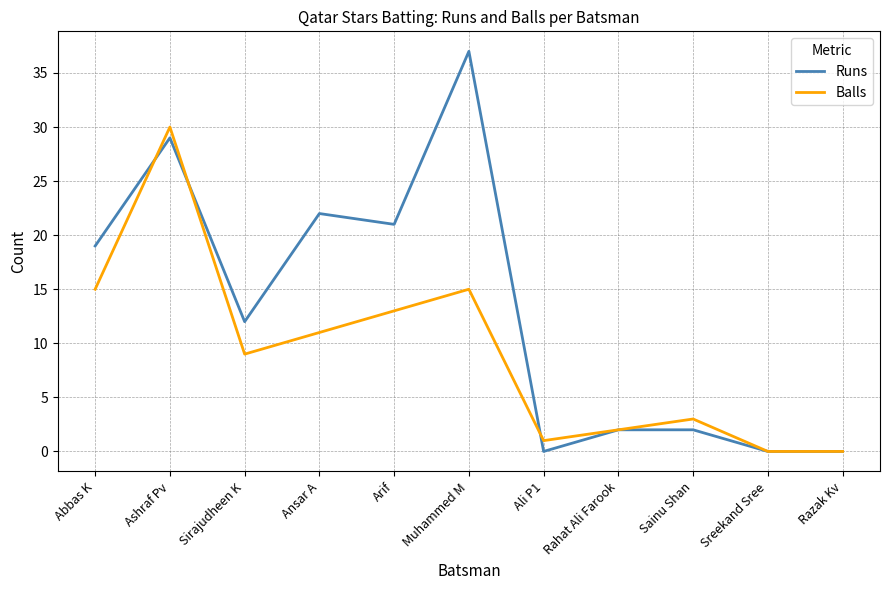

Where do Runs and Balls first cross each other?

Abbas K and Ashraf Pv